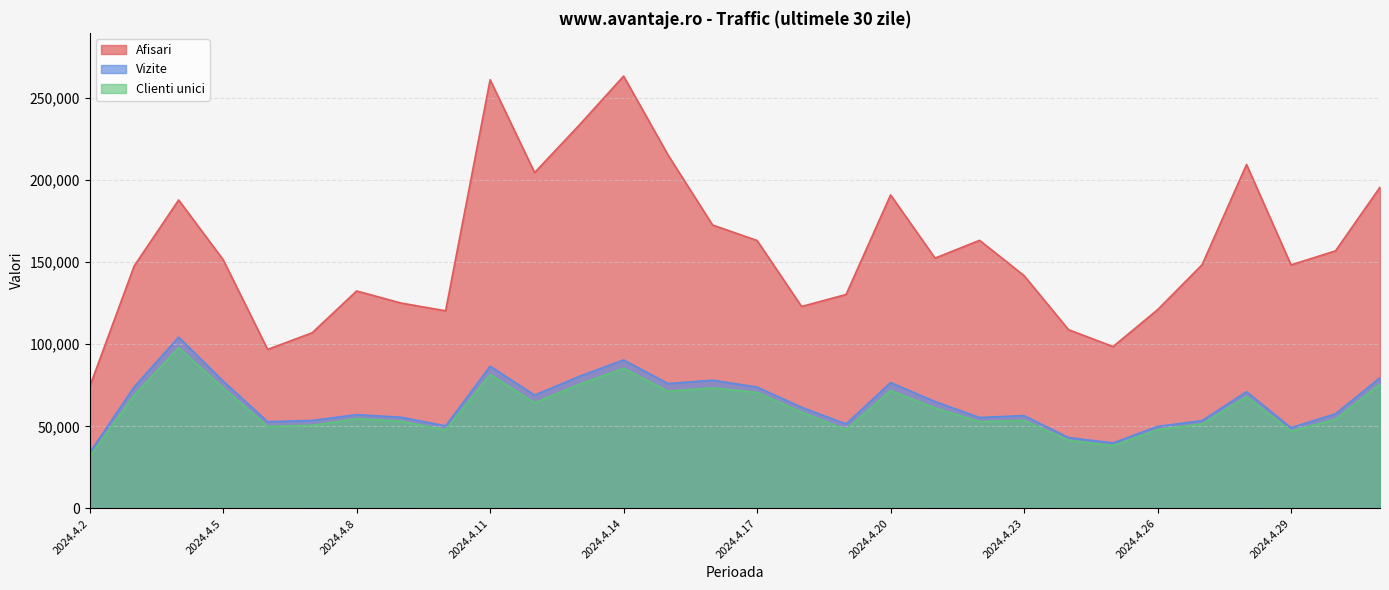

Which series changed the most between 2024.4.28 and 2024.4.5?

Afisari